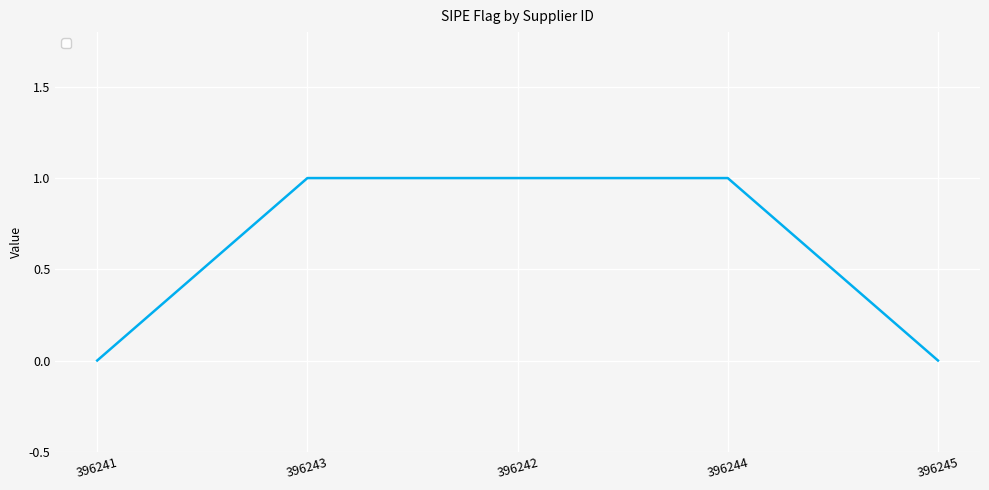

Approximately how many times larger is the value at 396243 compared to 396242?

1.0